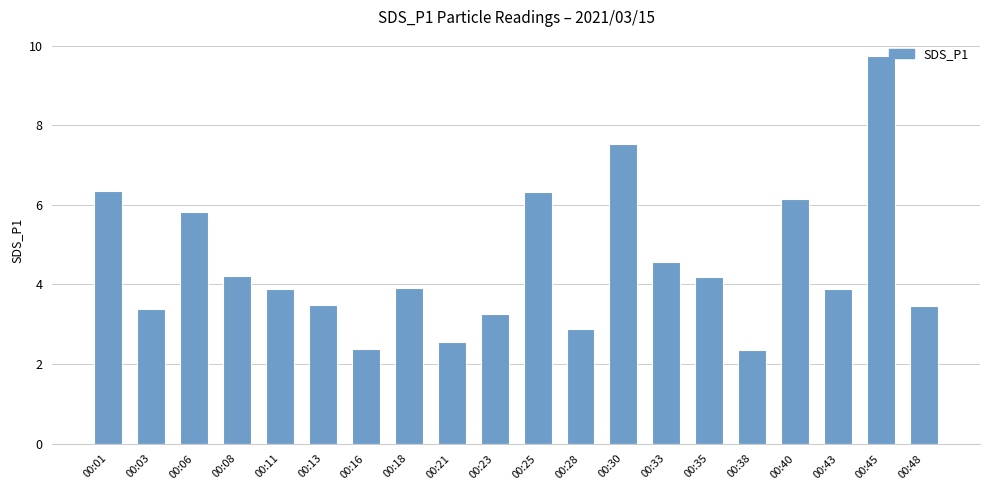

What is the difference between the values at 00:23 and 00:30?

4.3